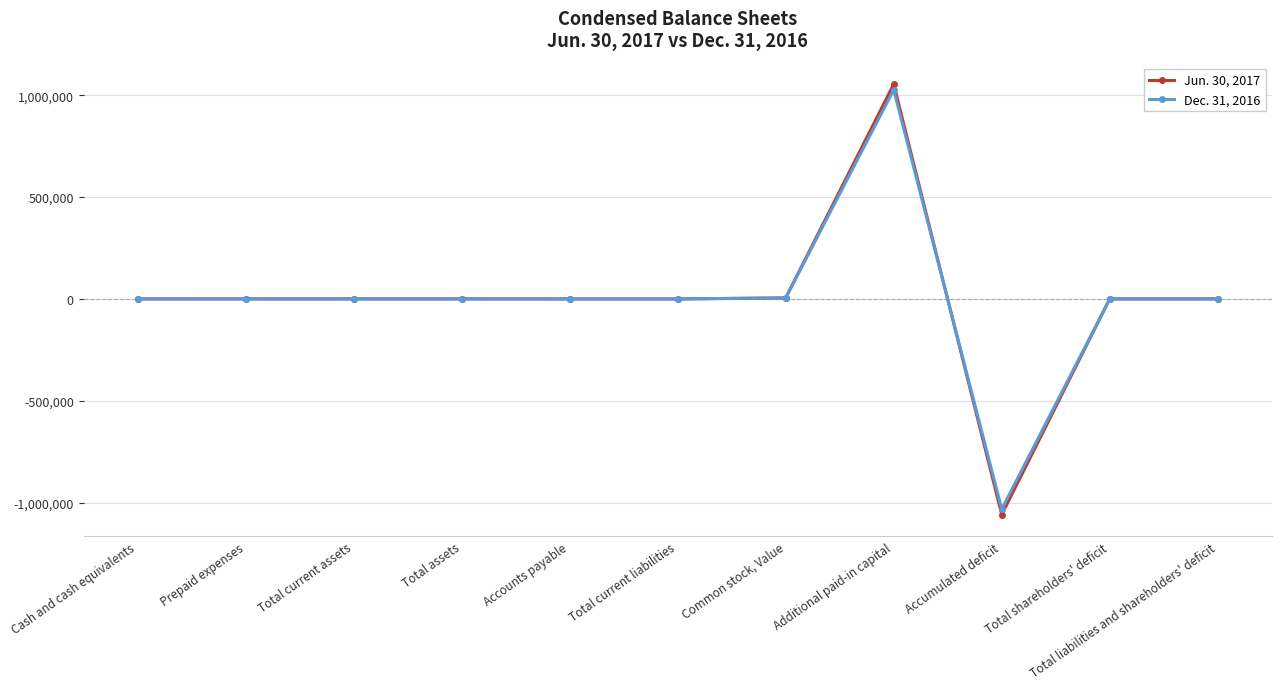

Count the number of categories in the chart.

11